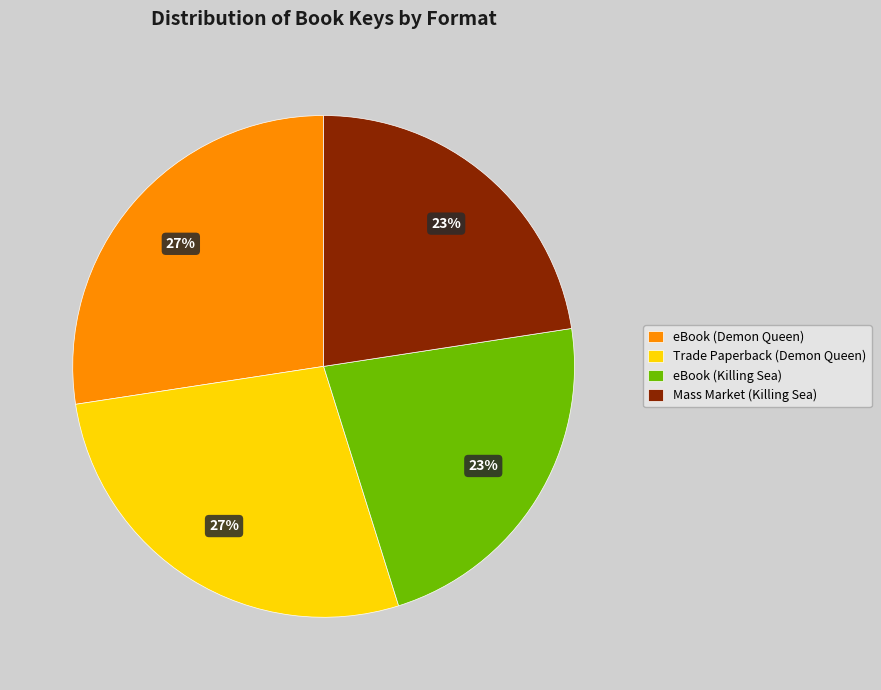

Is it true that eBook (Demon Queen) is 19% of the pie?

False